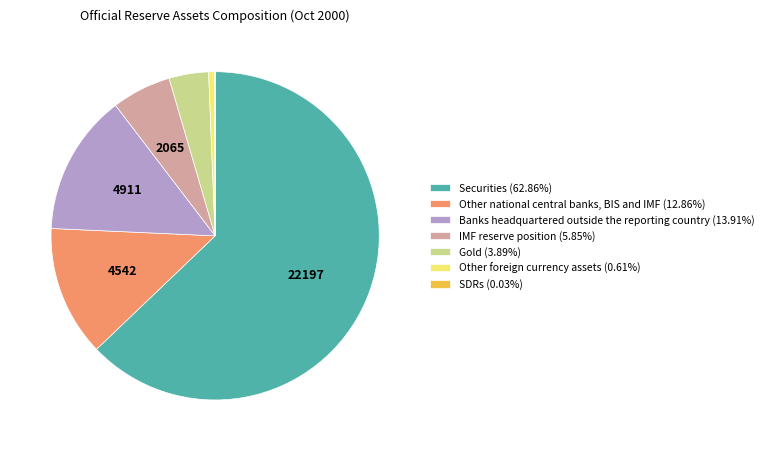

Combined, do Other national central banks, BIS and IMF (12.86%) and Banks headquartered outside the reporting country (13.91%) account for over 50%?

No